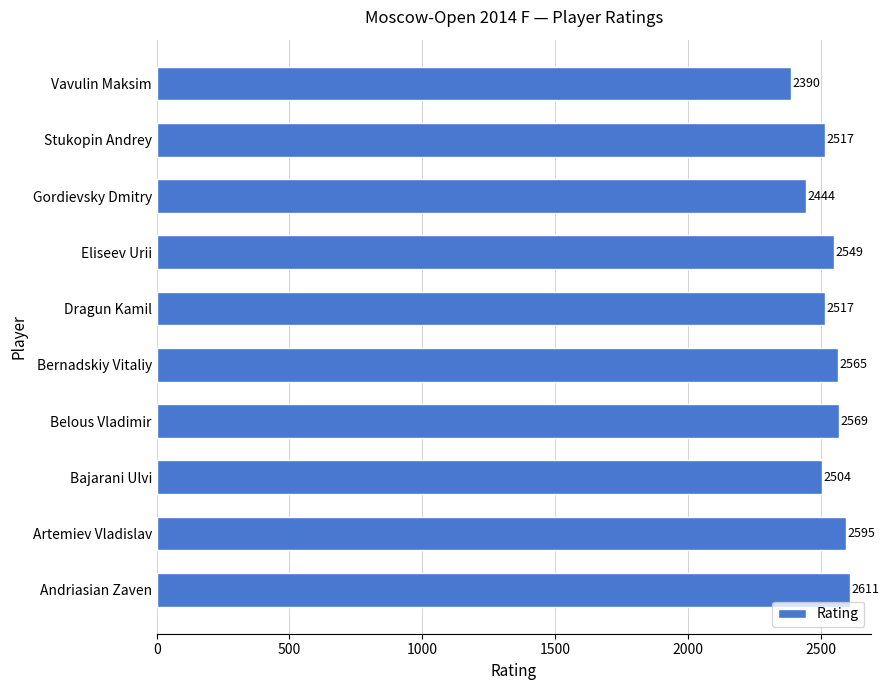

What is the change in value from Belous Vladimir to Dragun Kamil?

-52